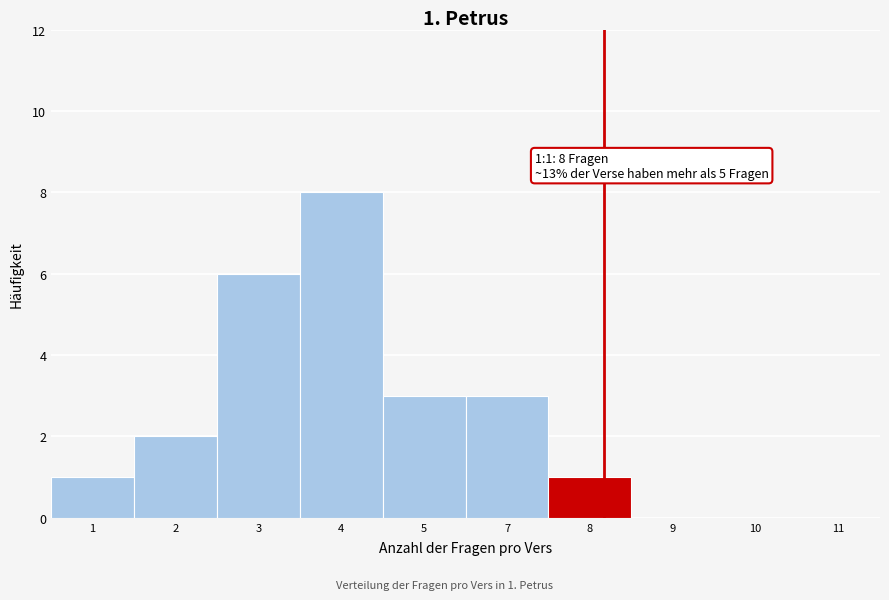

Reading left to right, what are all the values shown in this chart?

1=1	2=2	3=6	4=8	5=3	7=3	8=1	9=0	10=0	11=0